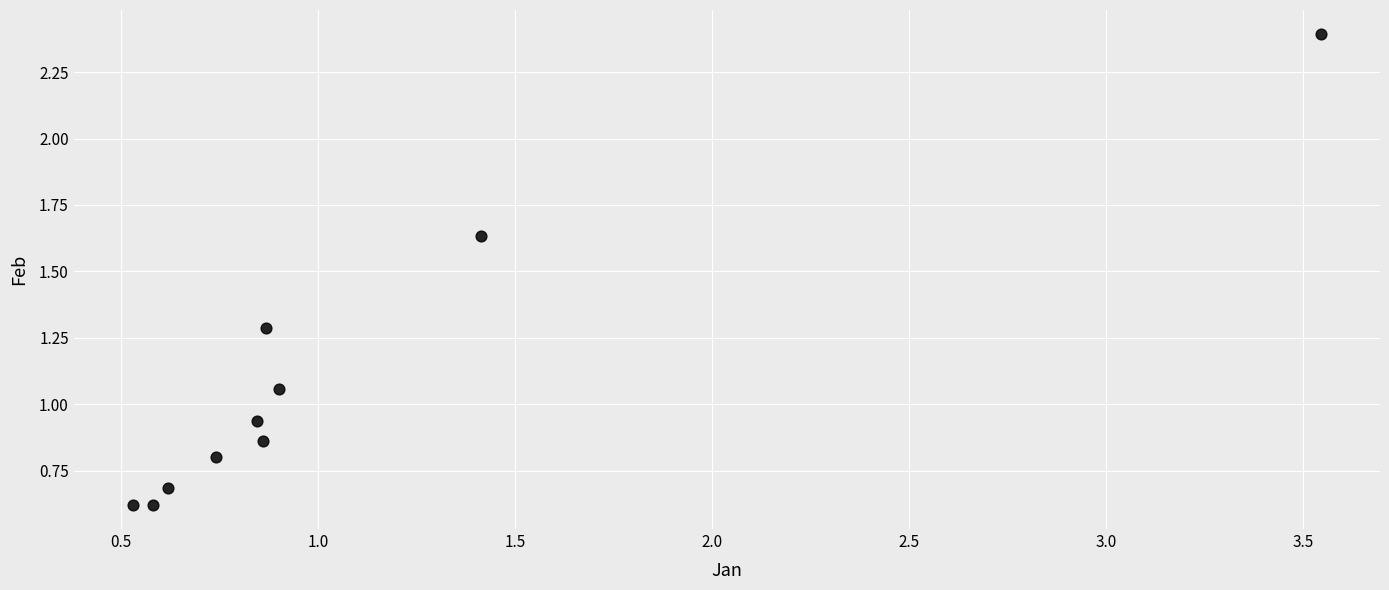

What is the range of Y values (max minus min)?

1.8